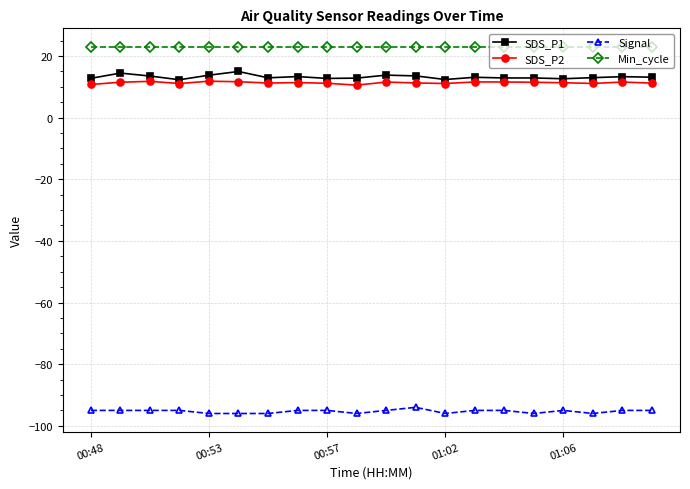

True or false: SDS_P2 has more than 0 points higher than both neighbors.

True